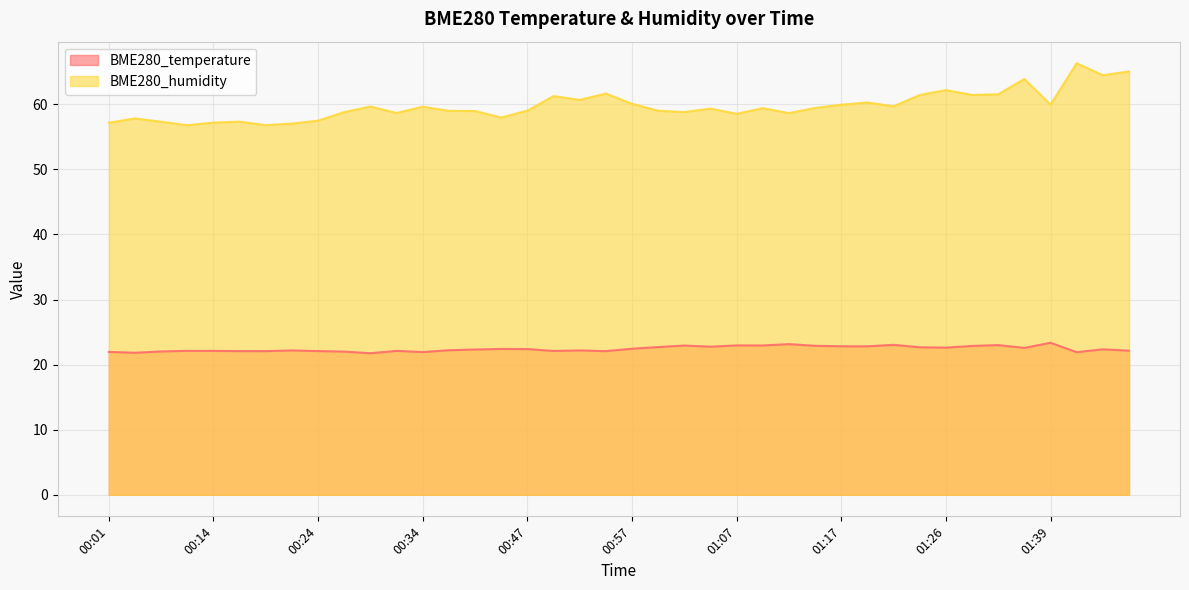

Reading right to left, list all the values displayed in this chart.

BME280_temperature: 01:49=22.1	01:47=22.4	01:44=21.9	01:39=23.4	01:37=22.6	01:31=23.0	01:29=22.9	01:26=22.6	01:24=22.7	01:21=23.0	01:19=22.8	01:17=22.8	01:14=22.9	01:12=23.1	01:09=22.9	01:07=22.9	01:04=22.8	01:02=22.9	00:59=22.7	00:57=22.4	00:54=22.1	00:52=22.2	00:49=22.1	00:47=22.4	00:44=22.4	00:42=22.3	00:36=22.2	00:34=21.9	00:31=22.1	00:29=21.8	00:26=22.0	00:24=22.1	00:21=22.2	00:19=22.1	00:16=22.1	00:14=22.1	00:11=22.1	00:06=22.0	00:04=21.8	00:01=21.9
BME280_humidity: 01:49=65.0	01:47=64.5	01:44=66.3	01:39=59.9	01:37=63.9	01:31=61.5	01:29=61.4	01:26=62.2	01:24=61.4	01:21=59.7	01:19=60.3	01:17=59.9	01:14=59.4	01:12=58.6	01:09=59.4	01:07=58.5	01:04=59.3	01:02=58.8	00:59=59.0	00:57=60.1	00:54=61.6	00:52=60.7	00:49=61.3	00:47=59.0	00:44=58.0	00:42=59.0	00:36=59.0	00:34=59.6	00:31=58.7	00:29=59.7	00:26=58.8	00:24=57.5	00:21=57.0	00:19=56.8	00:16=57.3	00:14=57.2	00:11=56.8	00:06=57.3	00:04=57.8	00:01=57.2